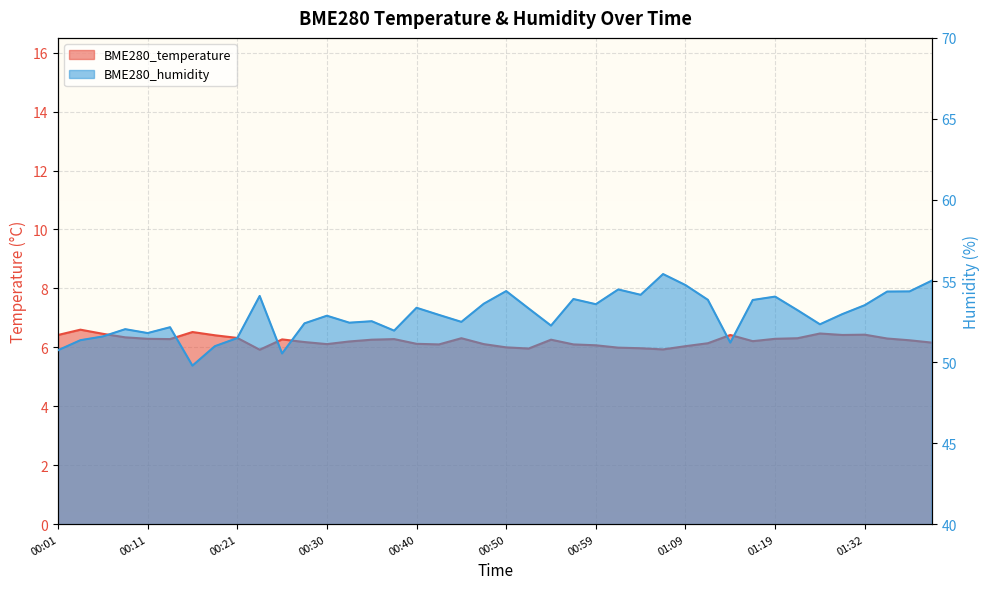

Is the value of BME280_humidity at 00:18 greater than the value of BME280_temperature at 01:07?

Yes